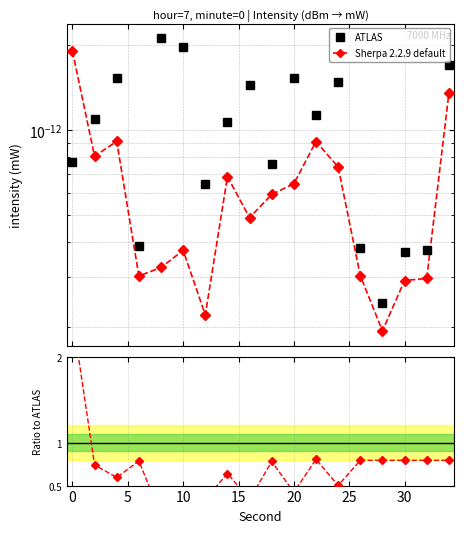

How many data points does each series have?

18